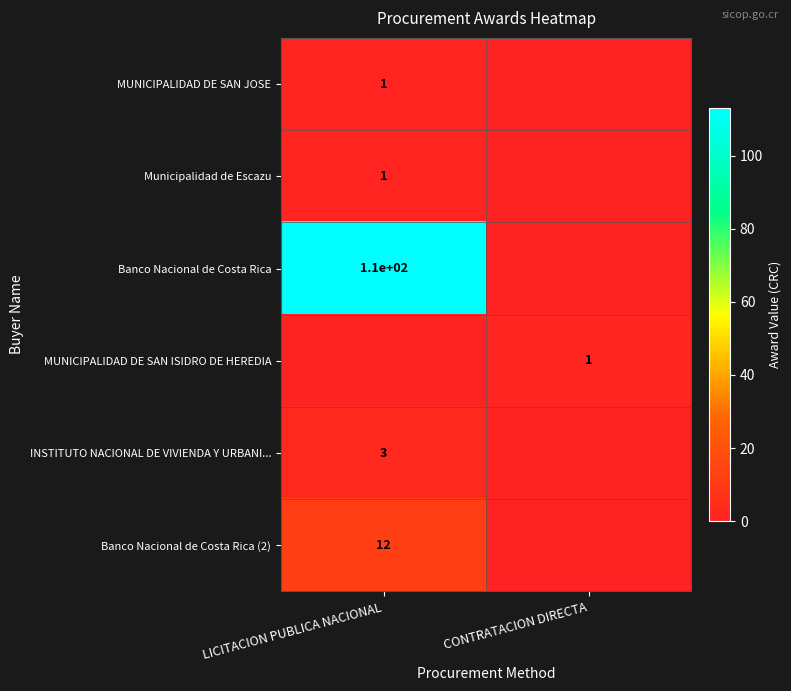

True or false: Banco Nacional de Costa Rica has a value of 177 at LICITACION PUBLICA NACIONAL.

False